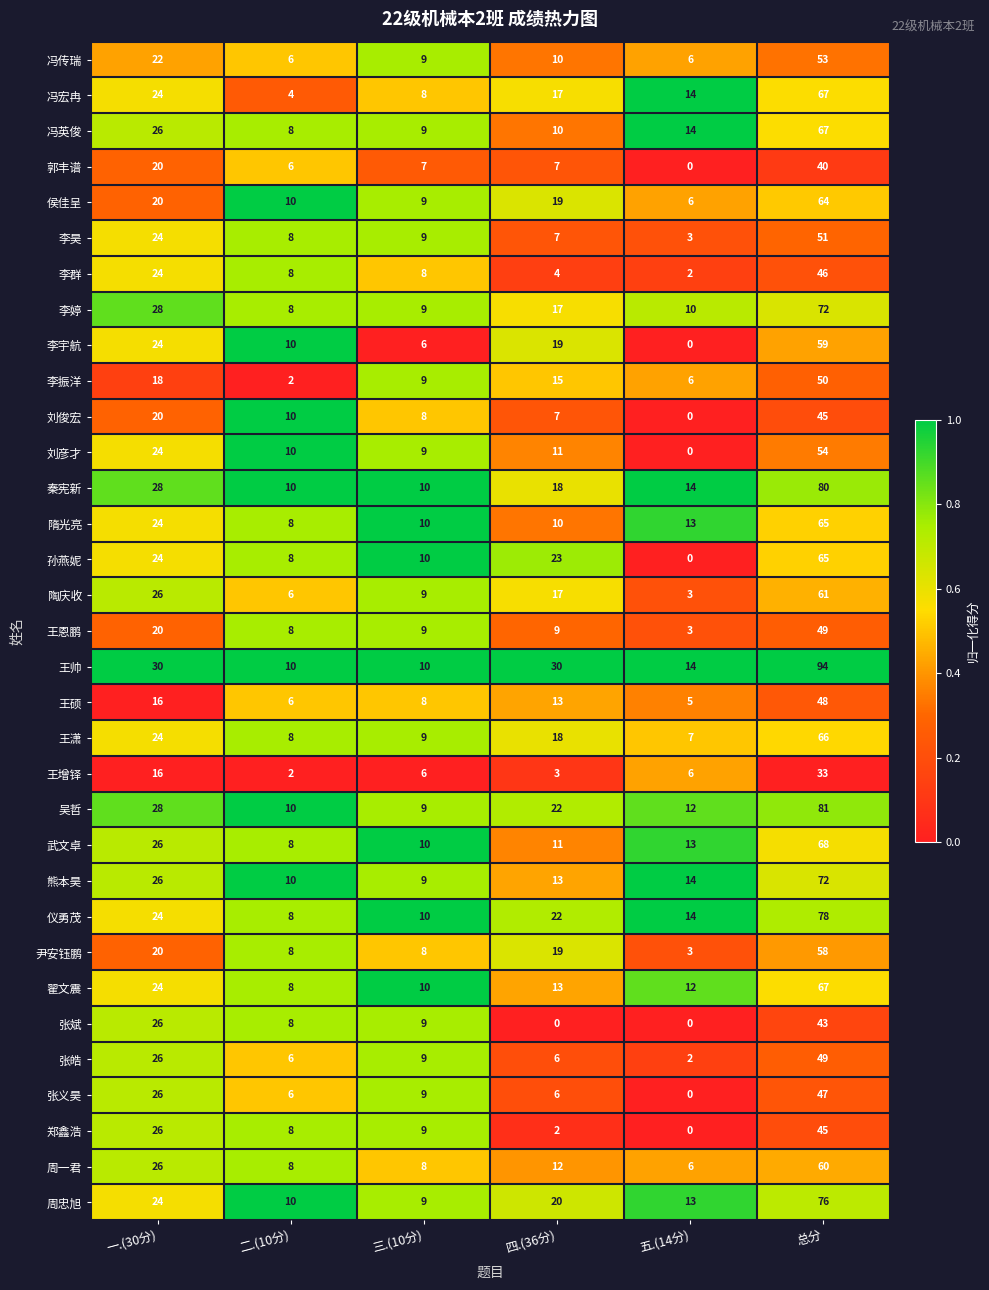

Is it true that 李昊 equals 2 at 三.(10分)?

False